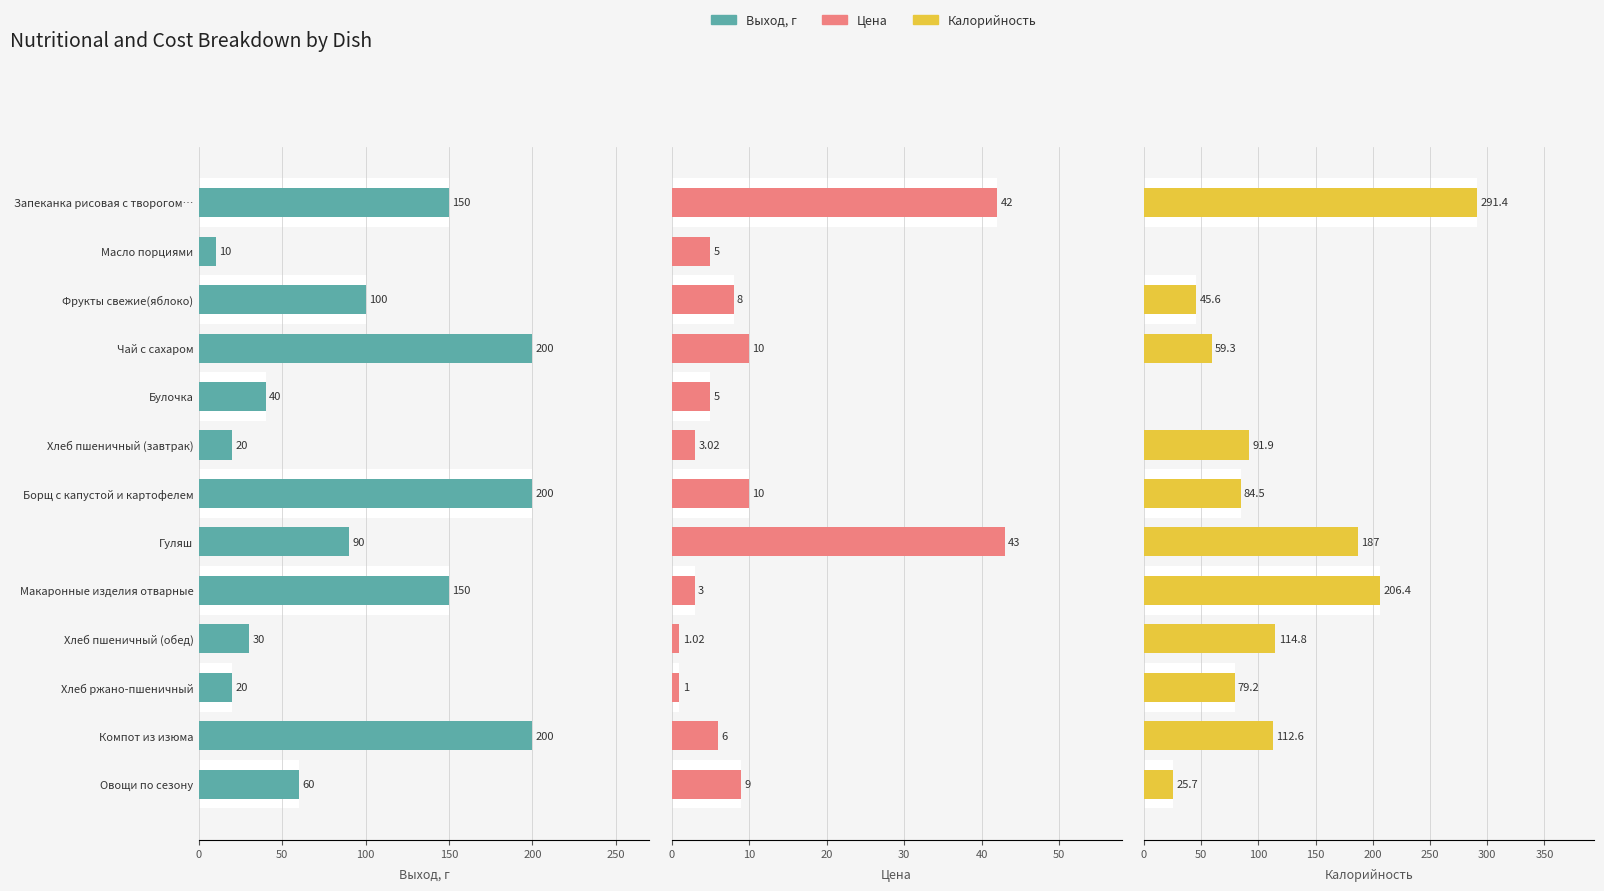

Which series has the largest range (max minus min)?

Калорийность